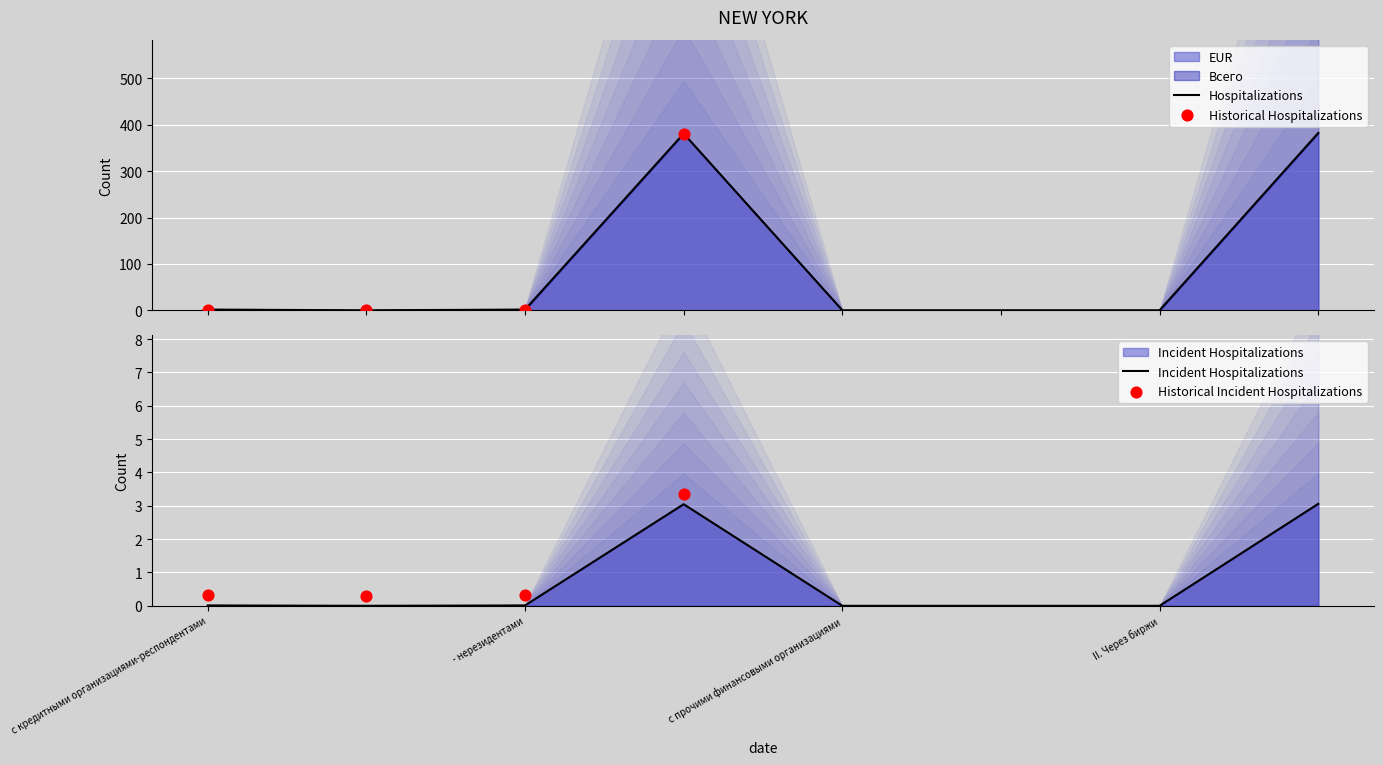

Which series reaches the maximum Y coordinate?

EUR